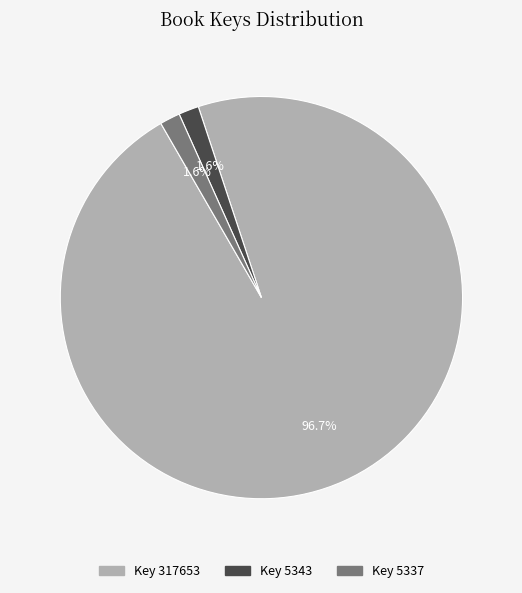

Which category has the biggest portion of the pie?

Key 317653